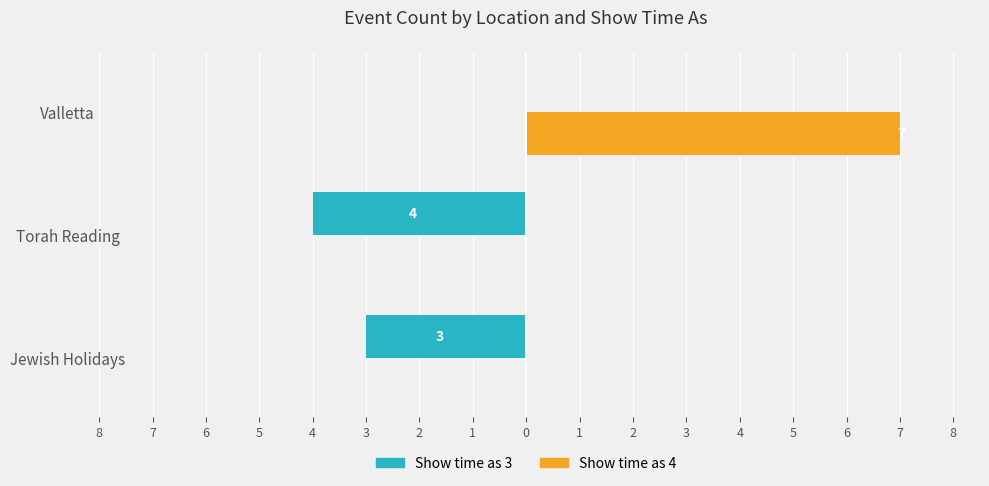

What is the smallest value displayed?

-4